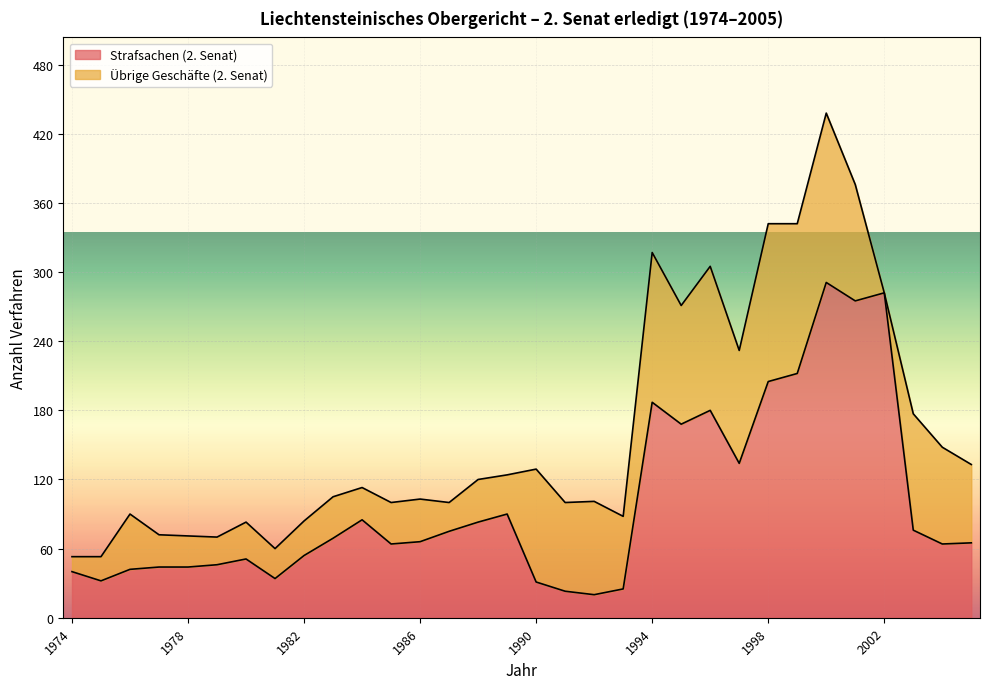

What is the maximum value shown in the chart?

291